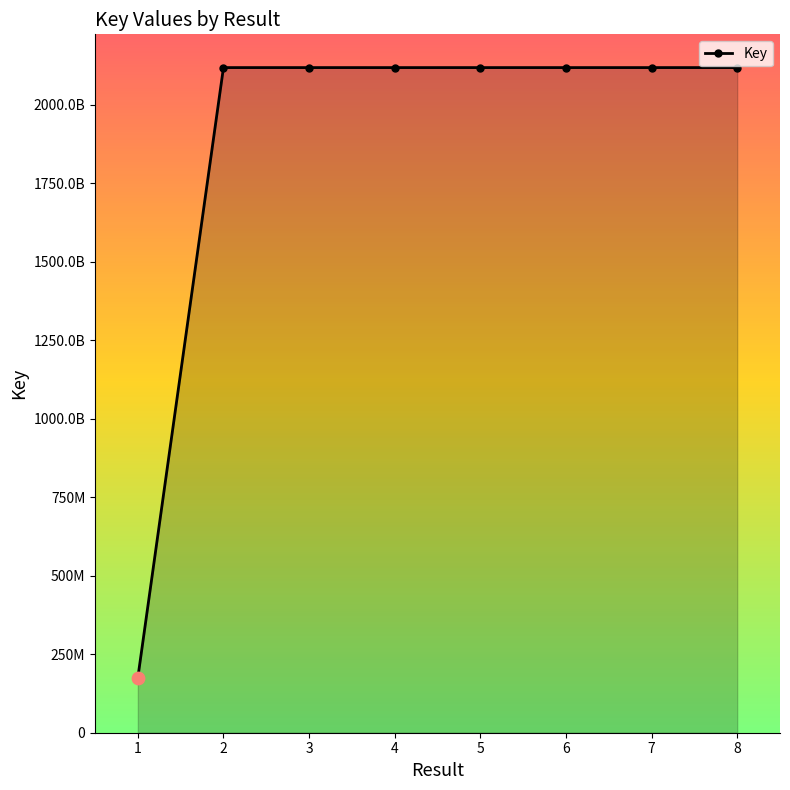

Between 4 and 1, which is larger?

4